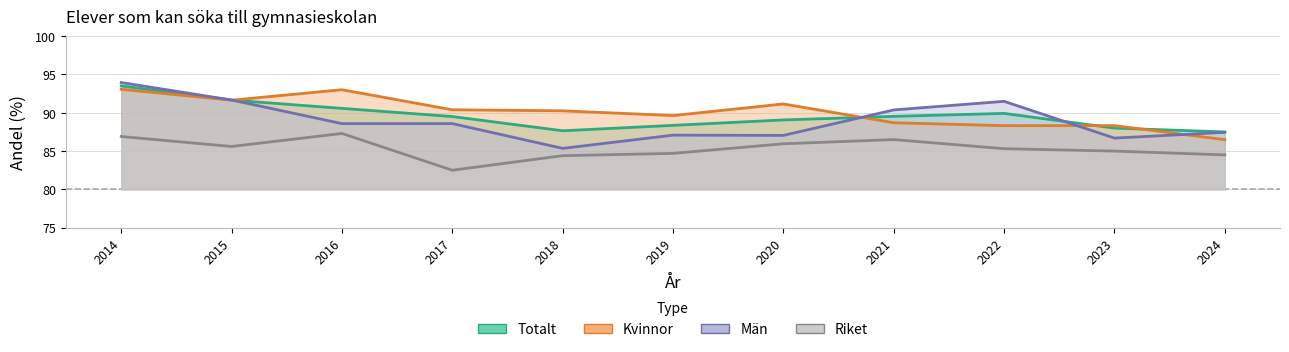

What is the difference between the maximum and second lowest values in the Kvinnor series?

4.7